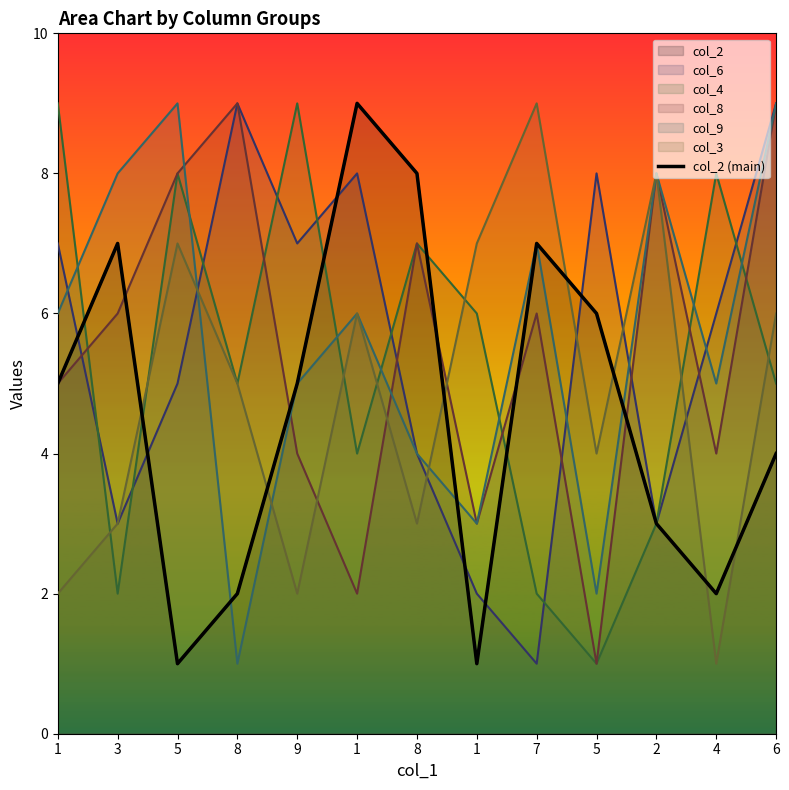

Is it true that the value at 1 is 3?

False